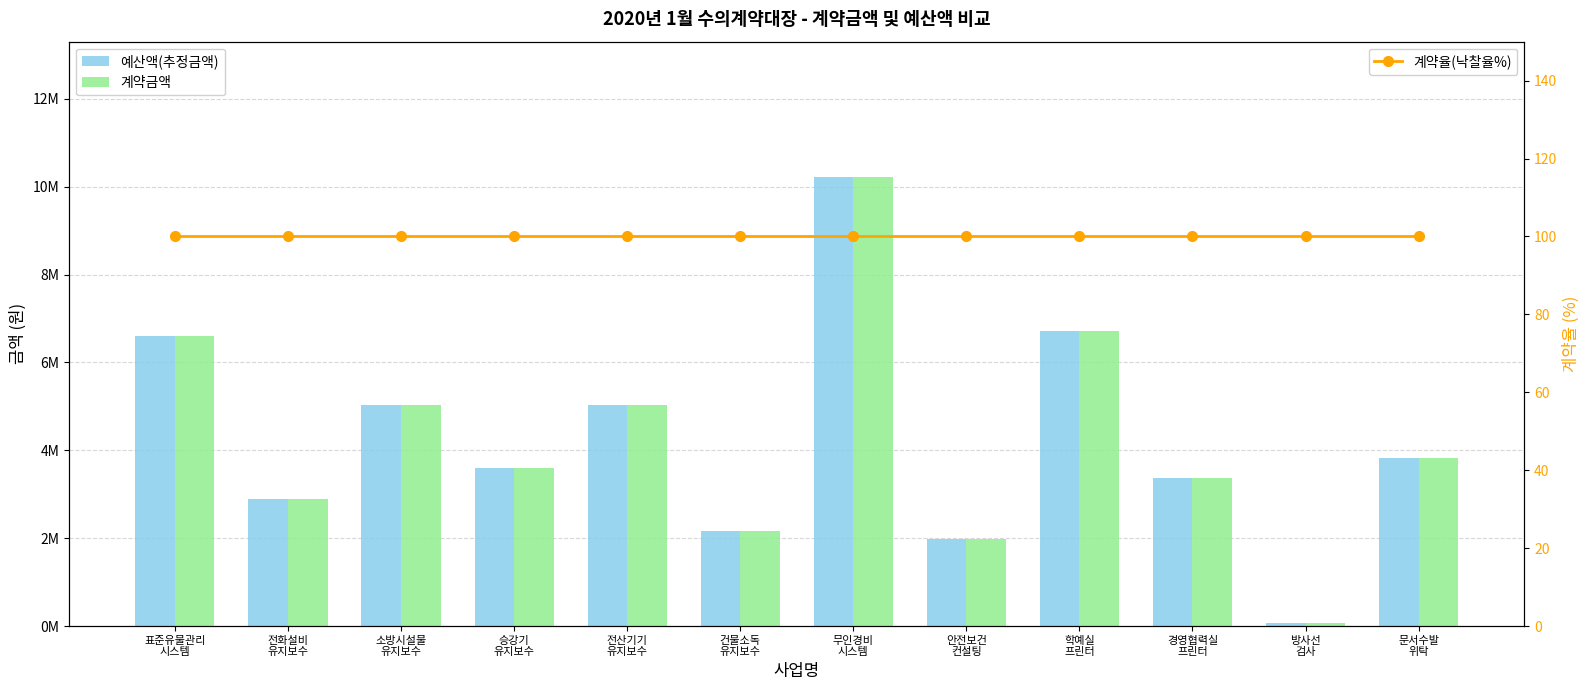

Which has a higher value, 방사선
검사 or 문서수발
위탁?

문서수발
위탁